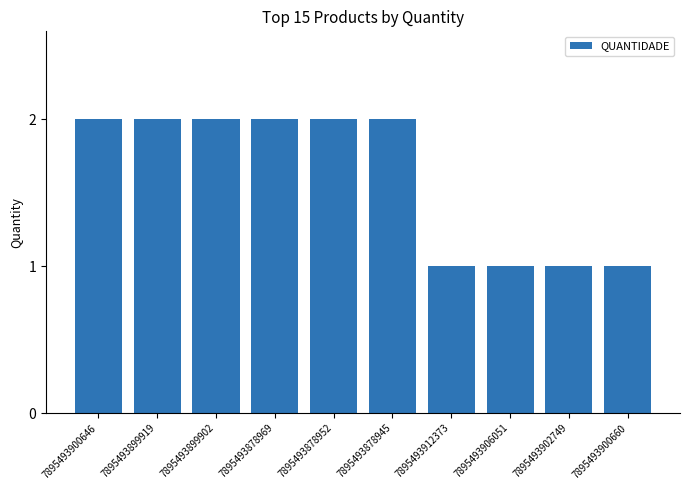

How many categories are shown in the chart?

10